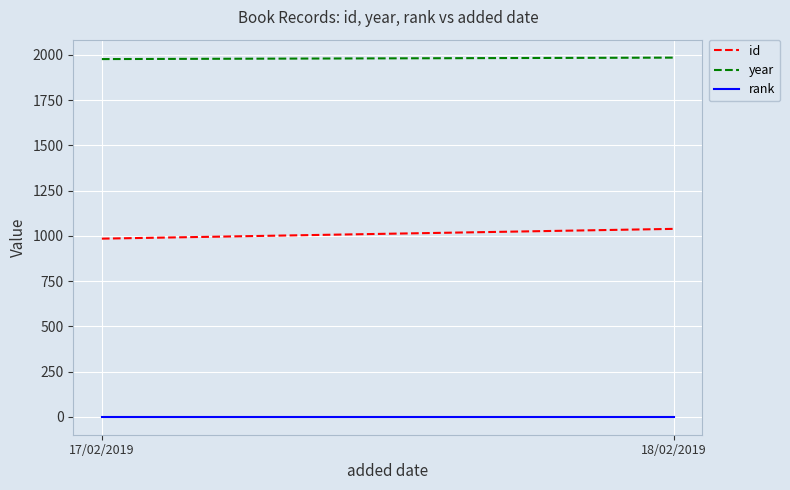

Which series changed the most between 17/02/2019 and 18/02/2019?

id